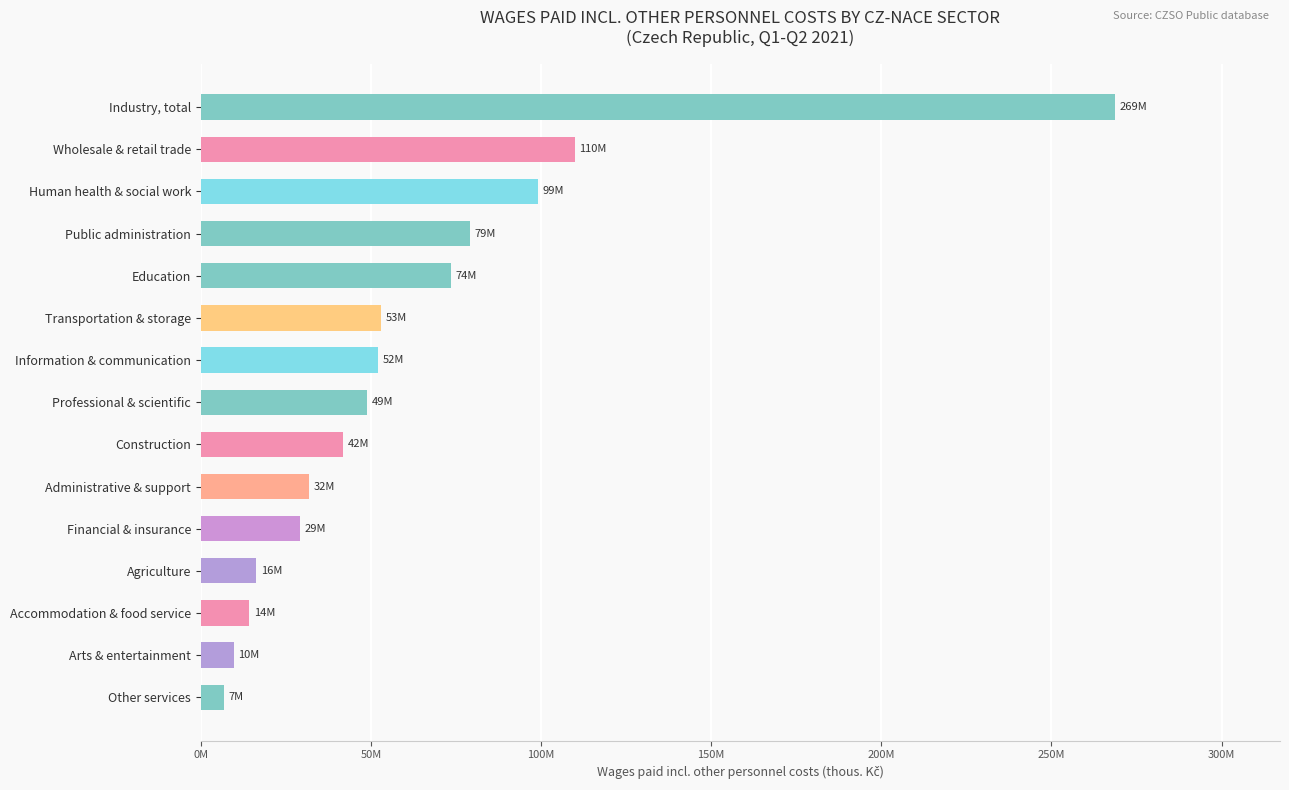

Does the chart contain any negative values?

No